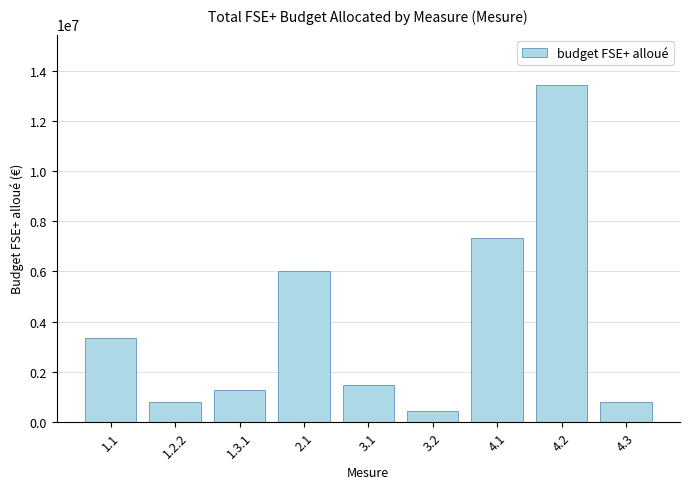

Are the bars horizontal?

No